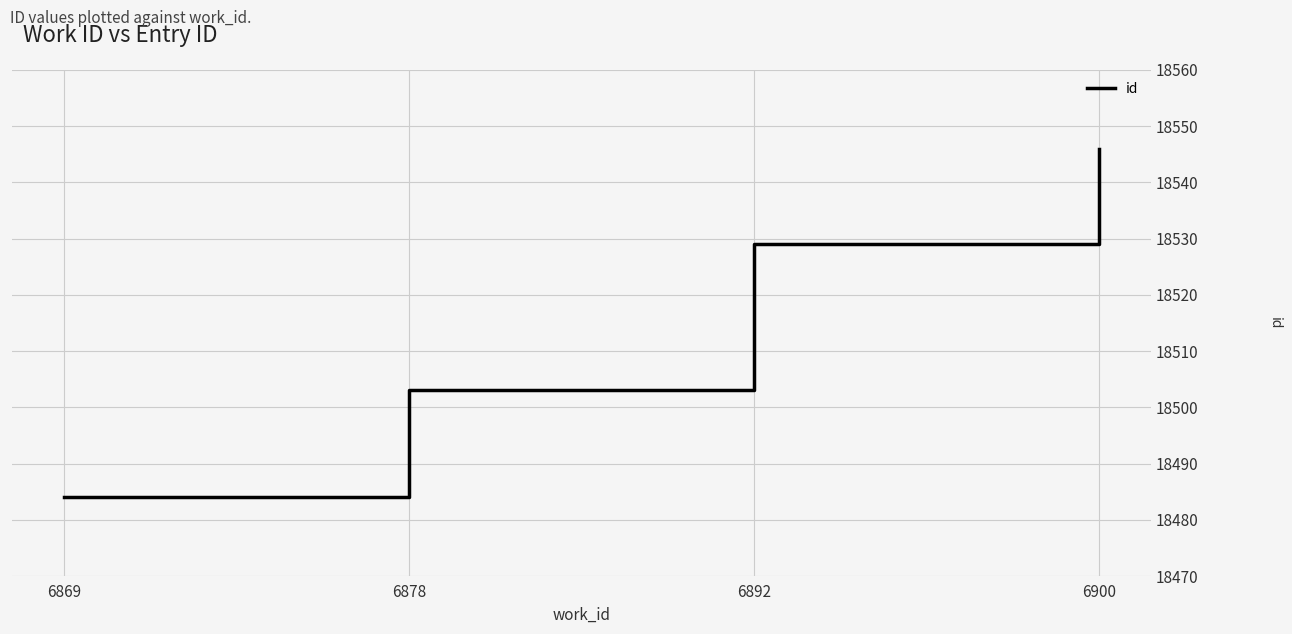

Count the number of categories in the chart.

4